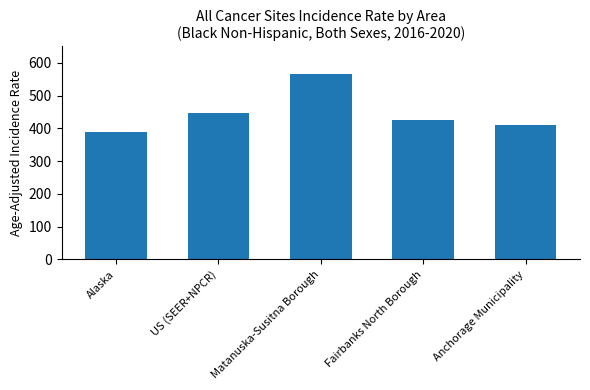

What is the label of the 4th bar from the right?

US (SEER+NPCR)